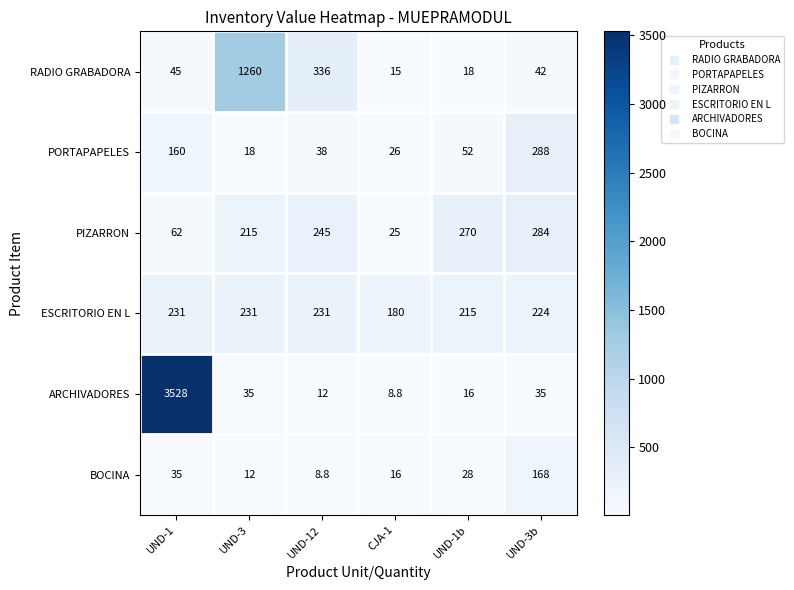

Which category has the highest value across all series?

UND-1